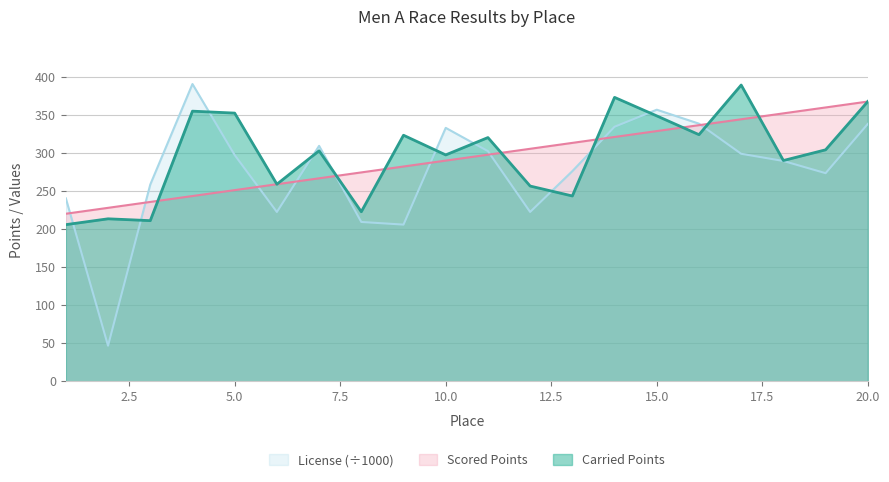

Is the value of License at 10 greater than the value of Carried Points at 12?

Yes